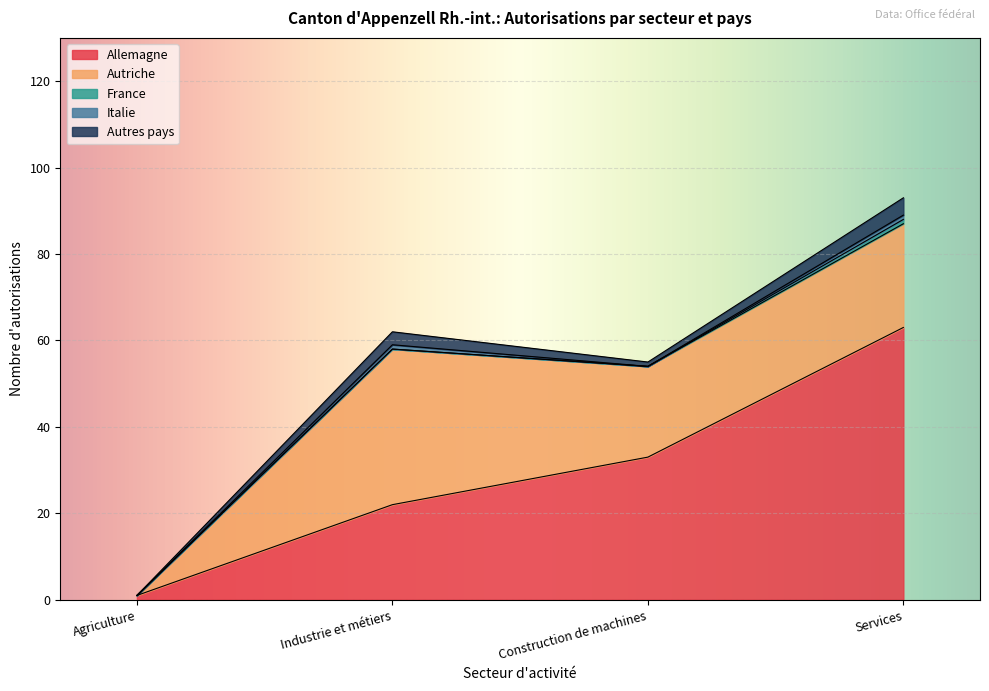

Which series has the largest total across all categories?

Allemagne